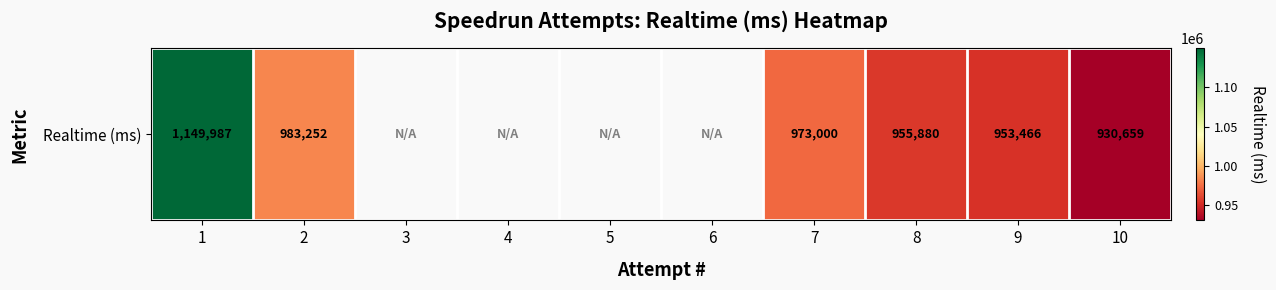

What is the difference between the values at 10 and 8?

25221.0